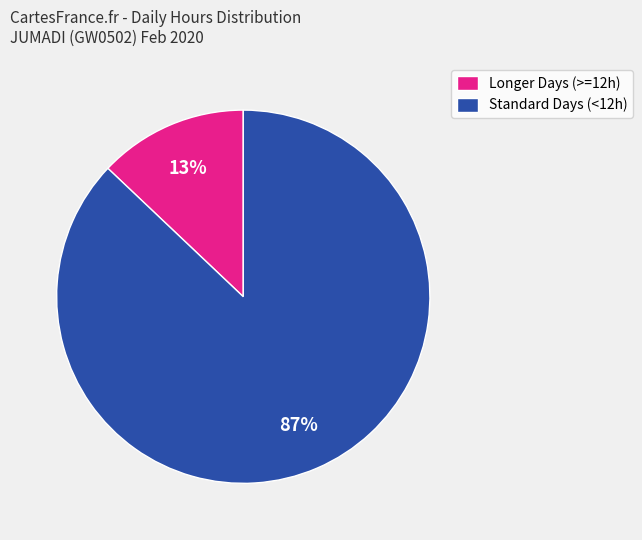

Do Standard Days (<12h) and Longer Days (>=12h) together represent more than half of the pie?

Yes